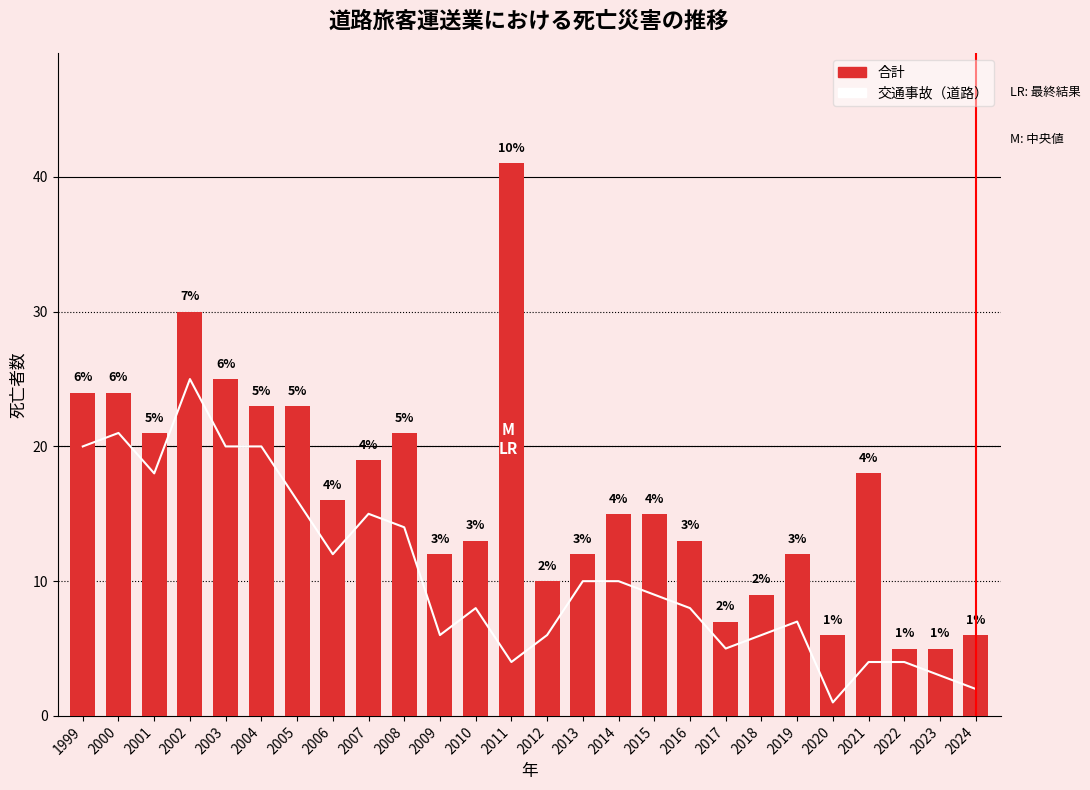

The 交通事故（道路） series shows 26 at 2005. True or false?

False